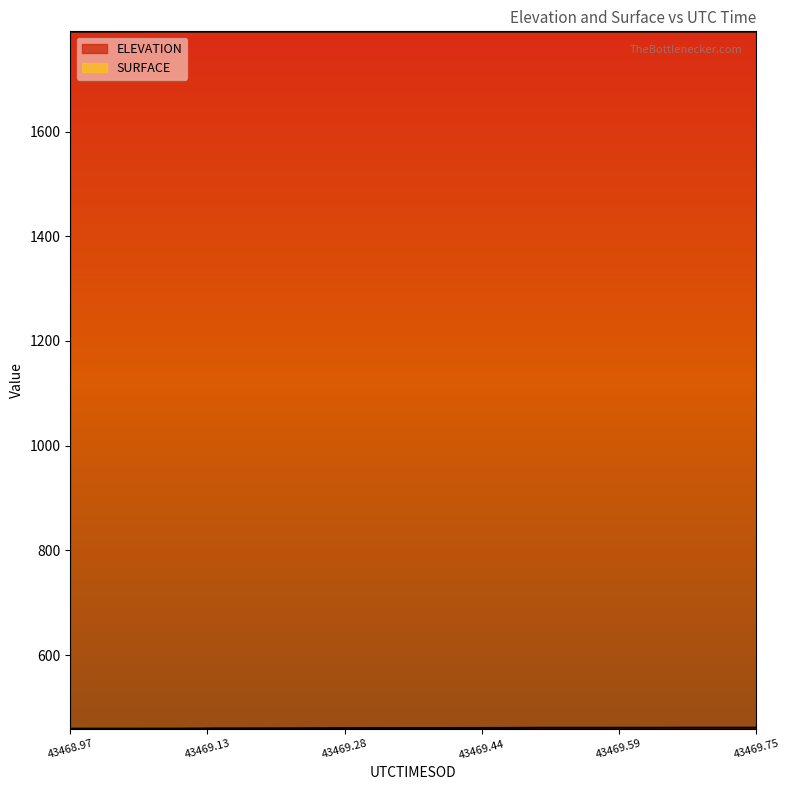

Which series has the widest spread of values?

SURFACE